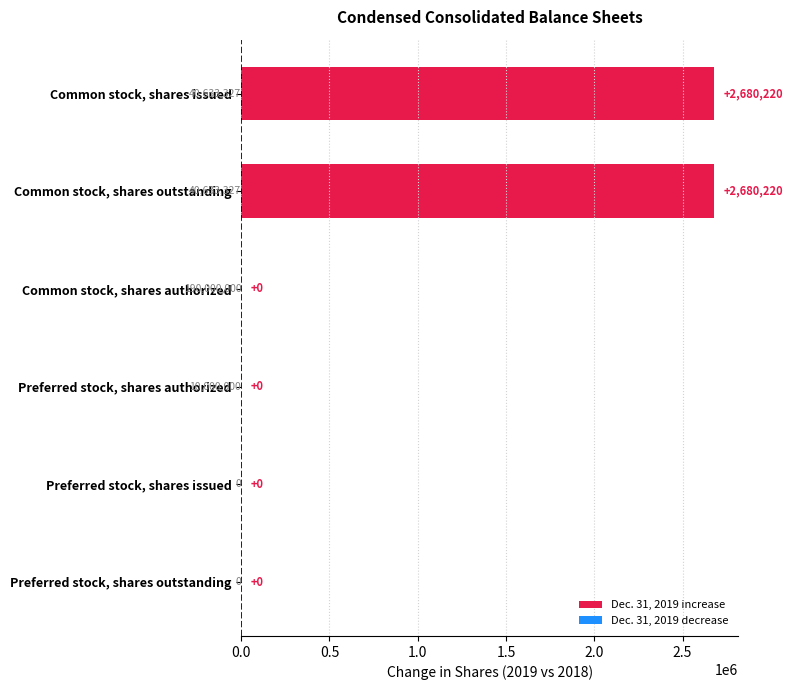

True or false: the data shows -1654470 at Preferred stock, shares issued.

False